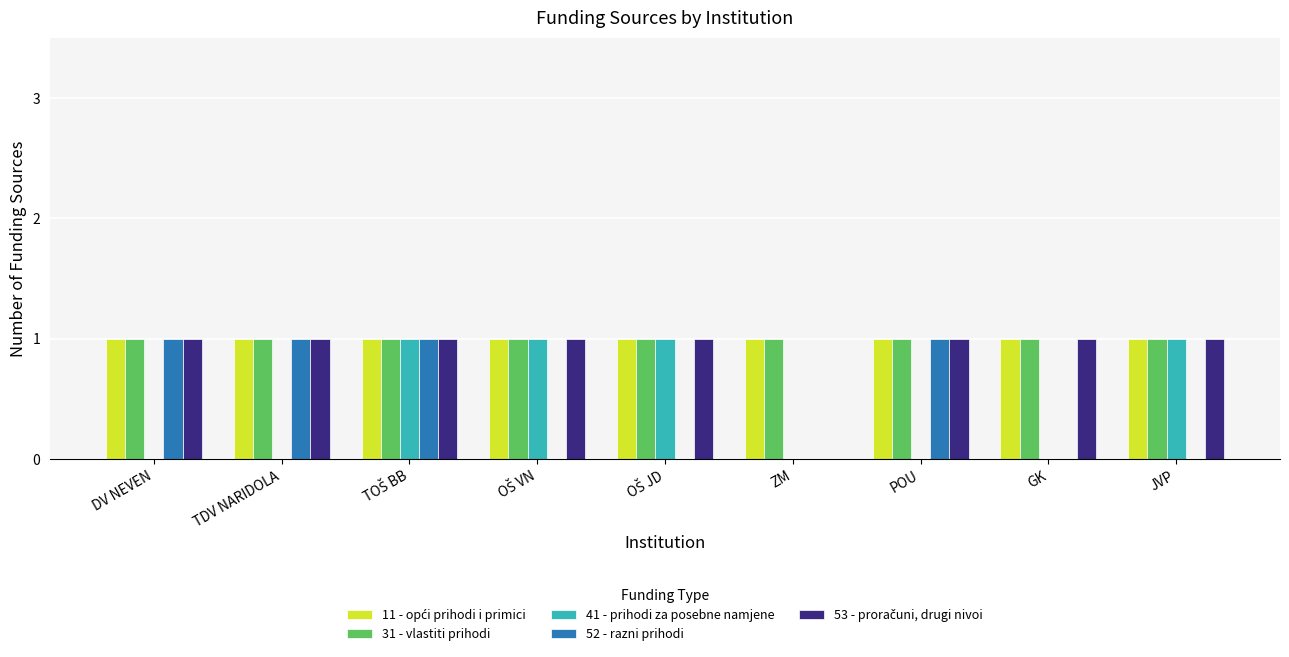

Is it true that 31 - vlastiti prihodi equals 0 at ZM?

False